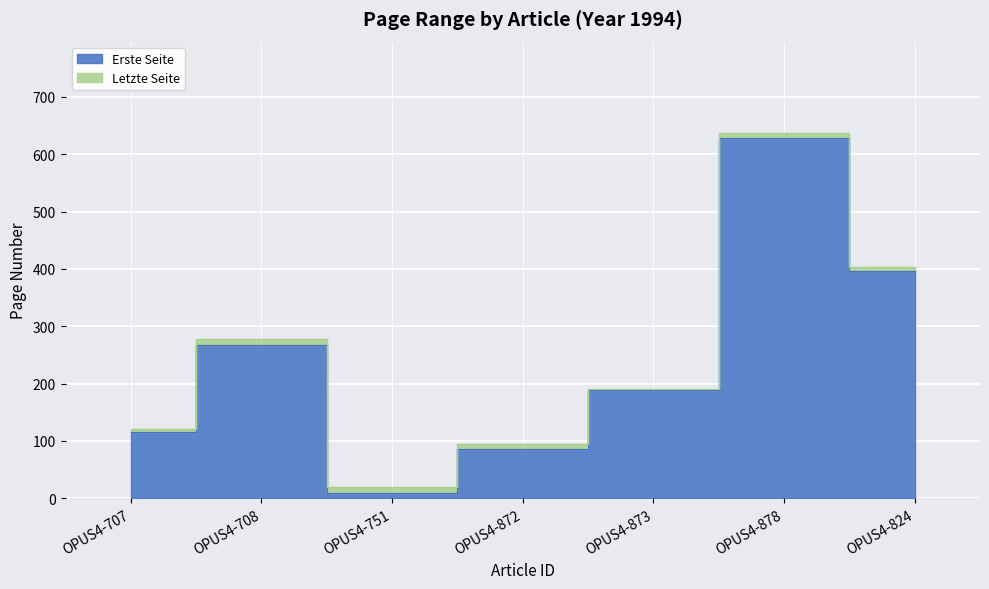

What is the value of the Letzte Seite point at the 1st from the left?

120